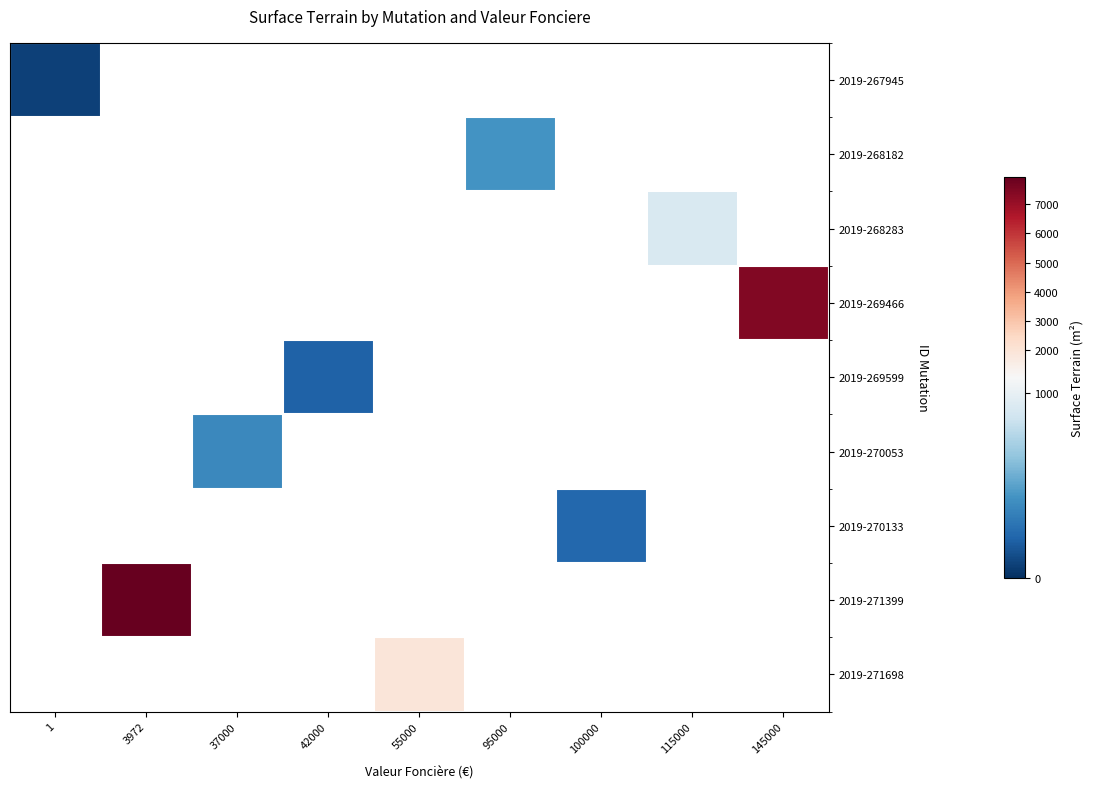

Is it true that 2019-268182 equals 438.0 at 95000?

True